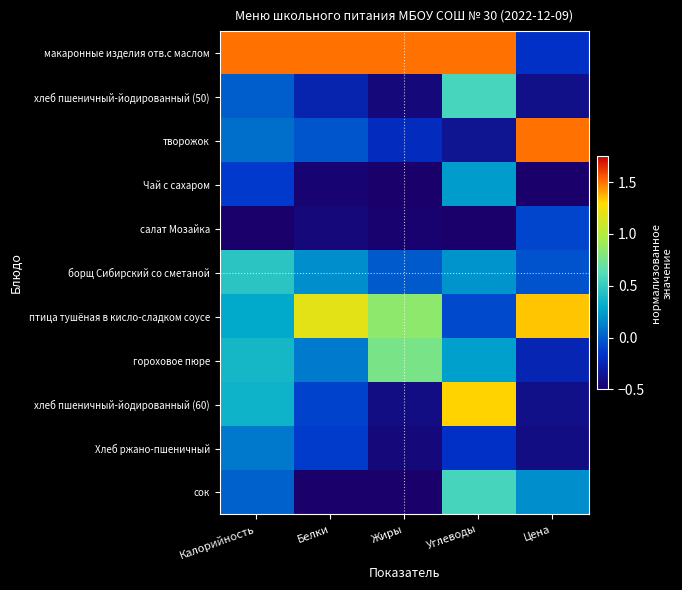

What is the total value across all series at Цена?

0.8